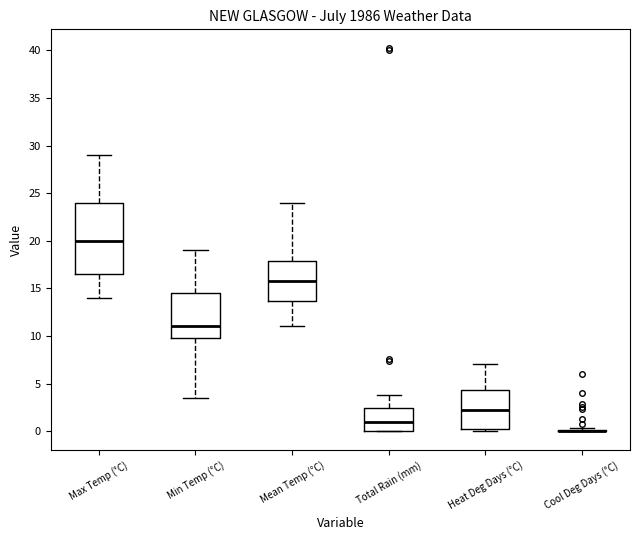

Where does the upper whisker of the box for Total Rain (mm) end on the y-axis? The values are not printed on the chart, so give them approximately, as read against the axis.

4.0